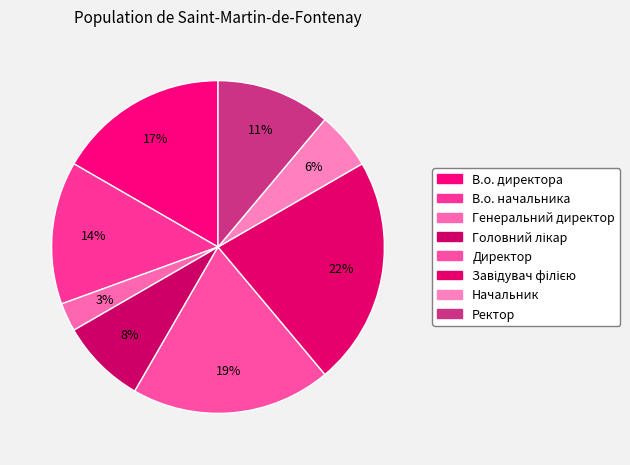

How many slices are in this pie chart?

8